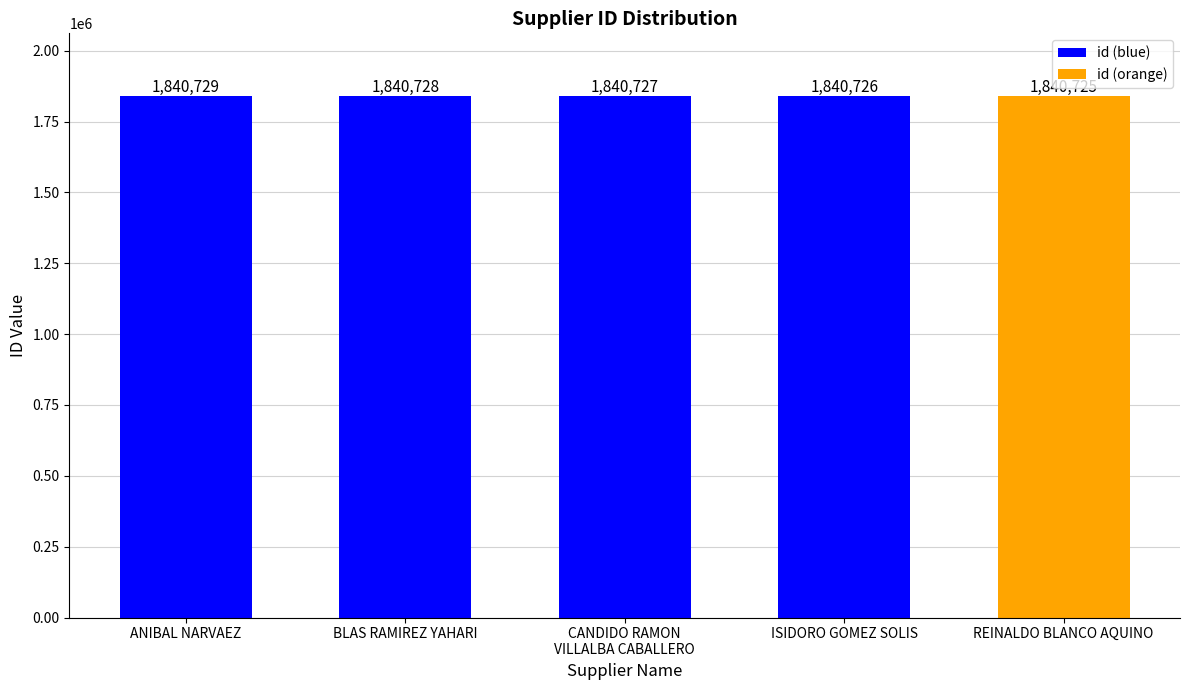

What is the change in value from ANIBAL NARVAEZ to ISIDORO GOMEZ SOLIS?

-3